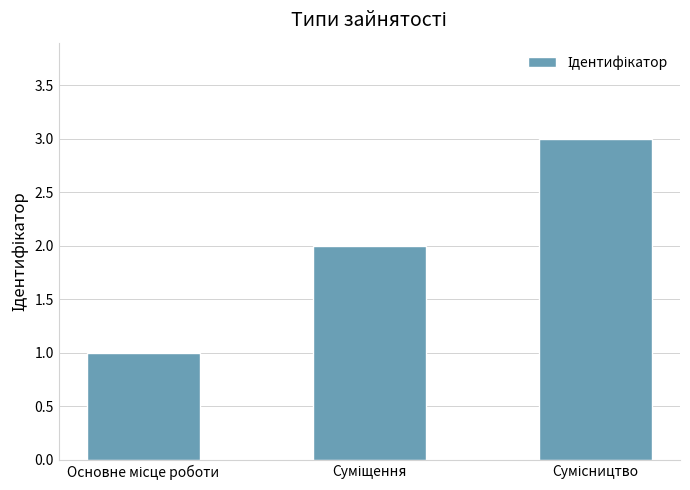

What is the greatest value displayed?

3